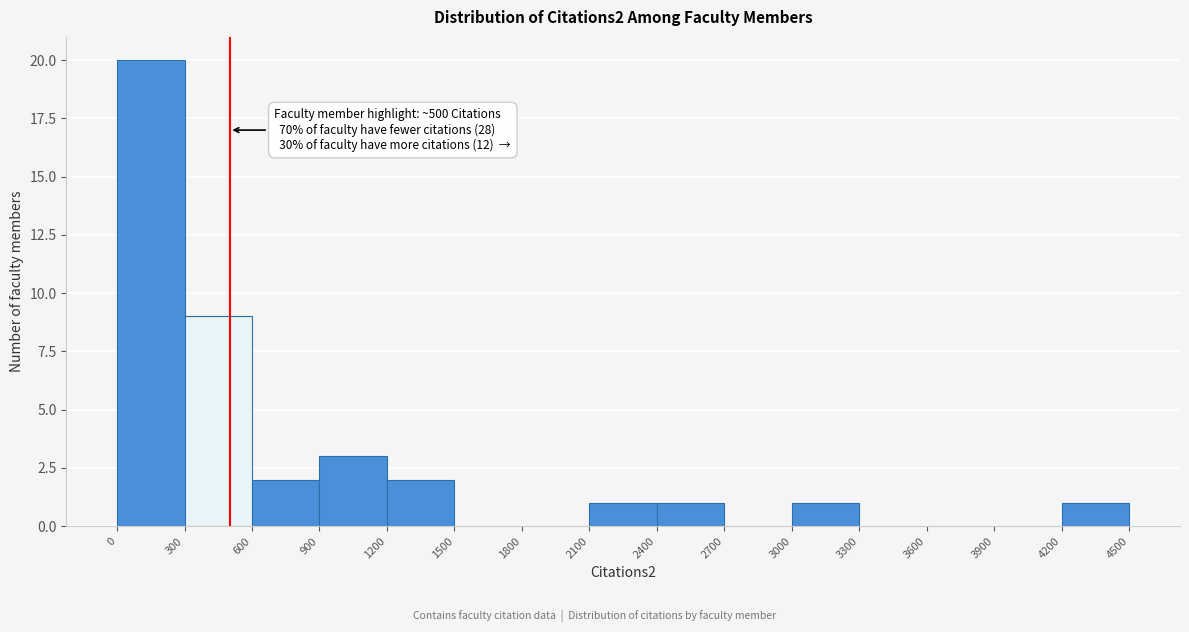

Which range on the x-axis has the tallest bar?

0 to 300